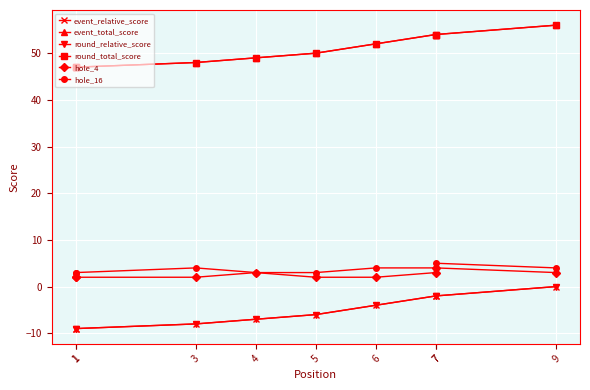

At which label does event_relative_score reach its peak?

9